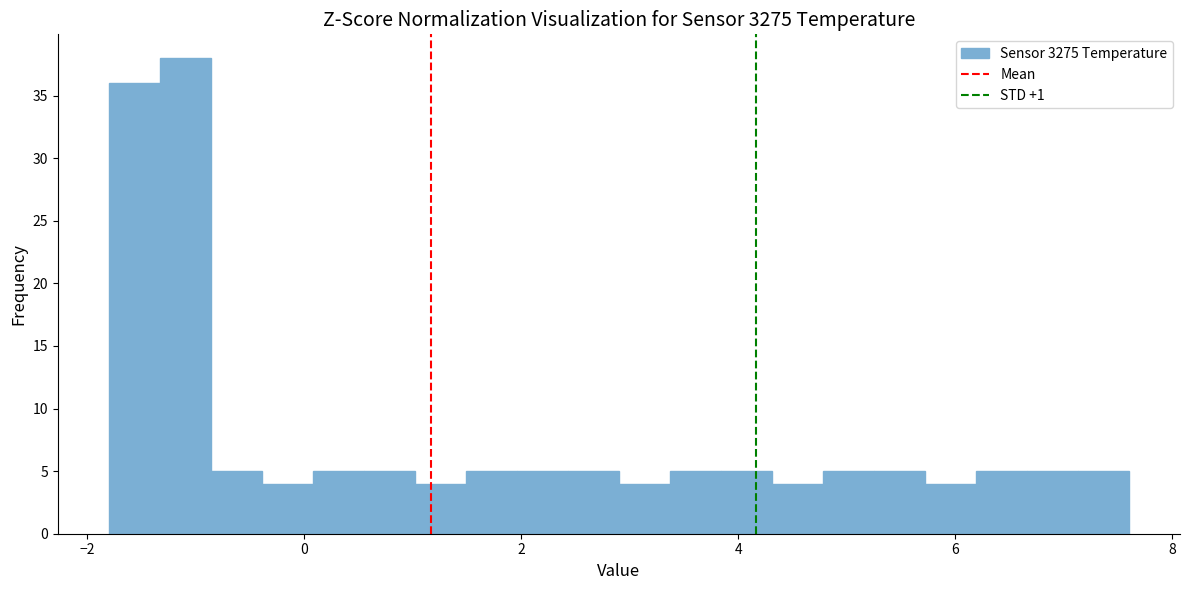

Read against the x-axis, roughly where is the centre of the tallest bar?

-1.0